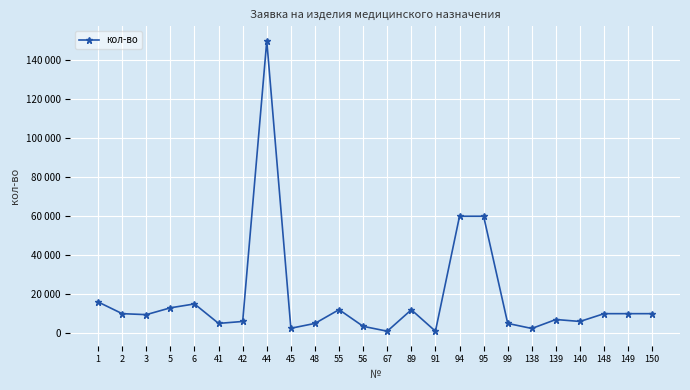

List the labels in order of value, smallest first.

67, 91, 138, 45, 56, 41, 48, 99, 42, 140, 139, 3, 2, 148, 149, 150, 89, 55, 5, 6, 1, 94, 95, 44